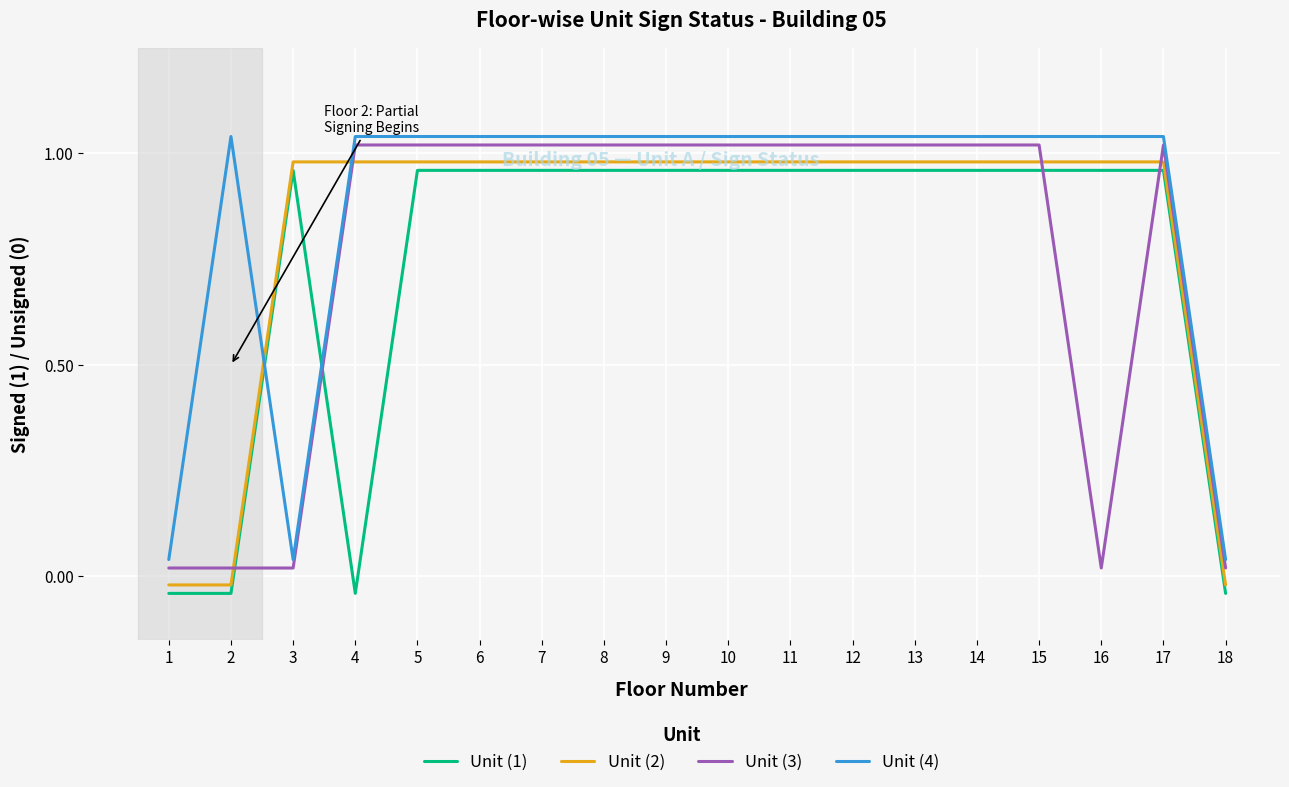

What is the value of the Unit (3) point at the 11th from the left?

1.0